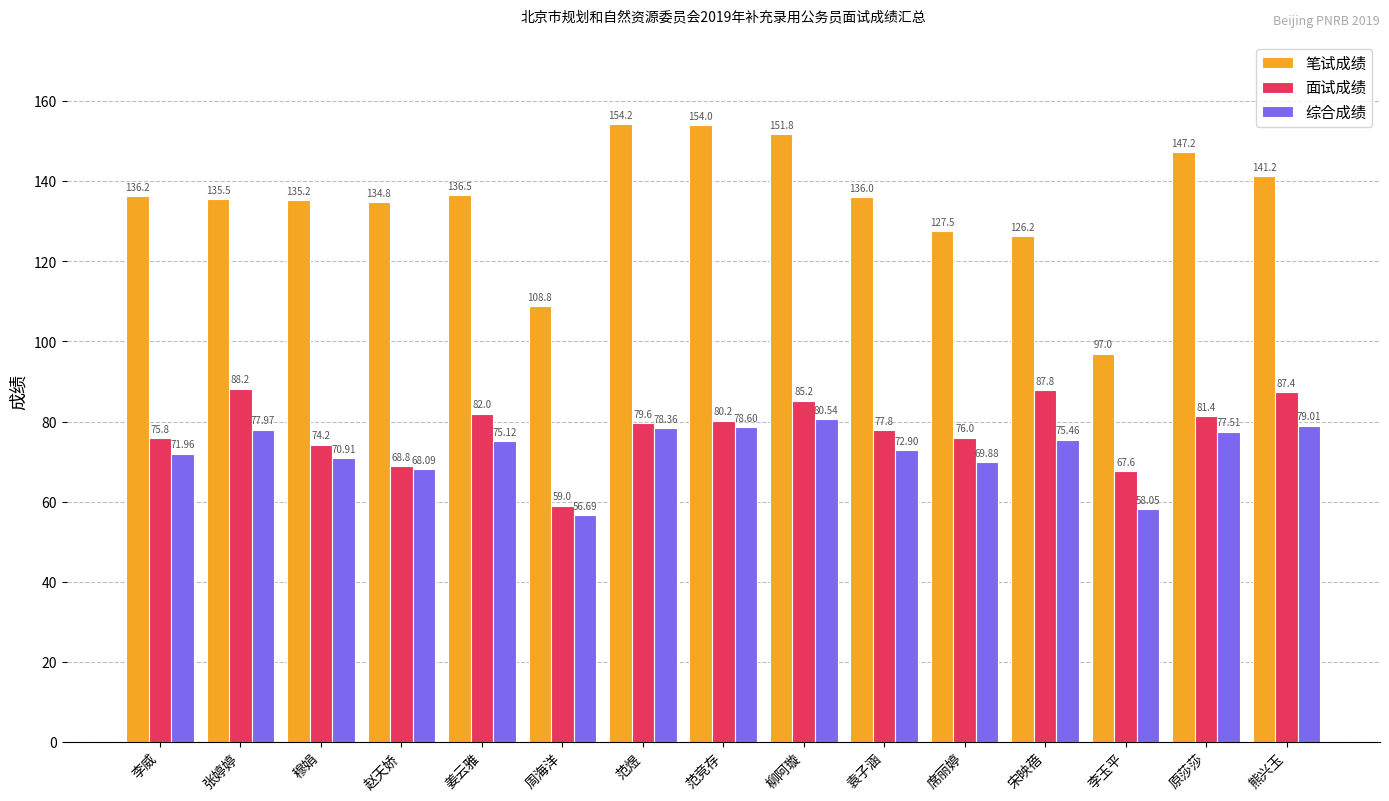

How many bars are there in each group?

3